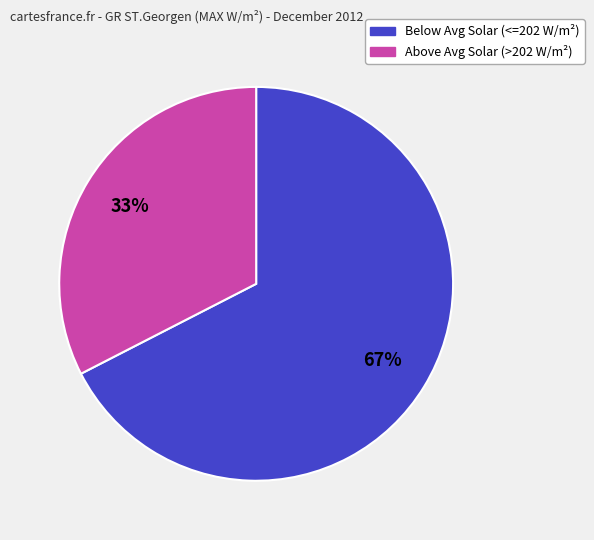

To the nearest percent, what is the average slice percentage?

50%